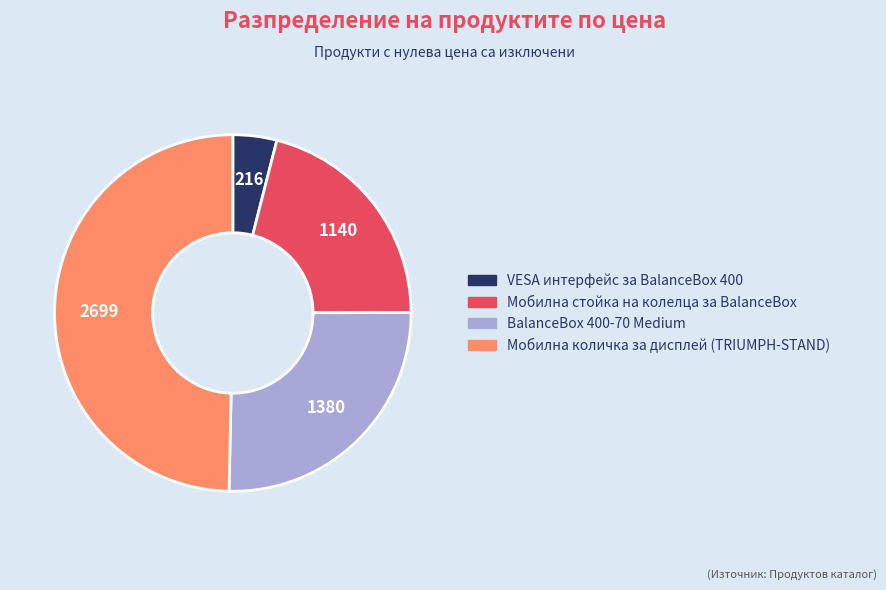

True or false: BalanceBox 400-70 Medium accounts for 25% of the total.

True